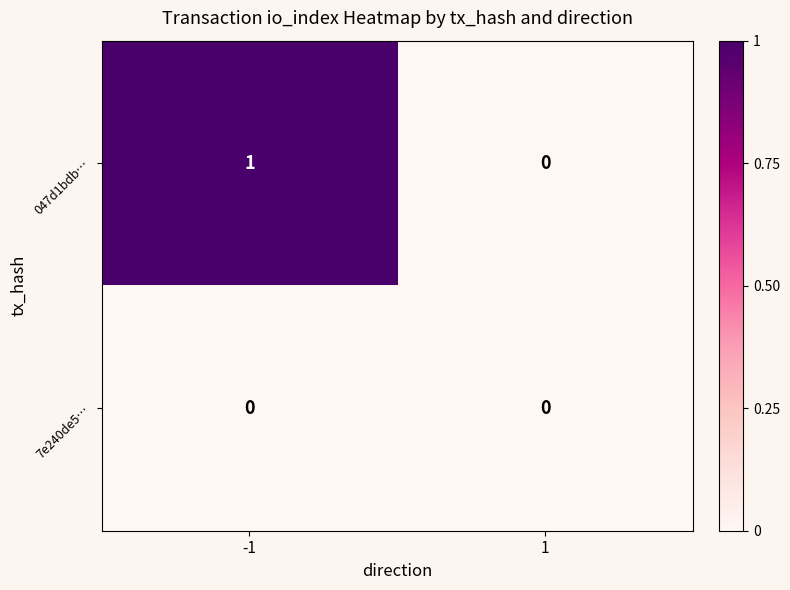

Which series changed the most between -1 and 1?

047d1bdb…